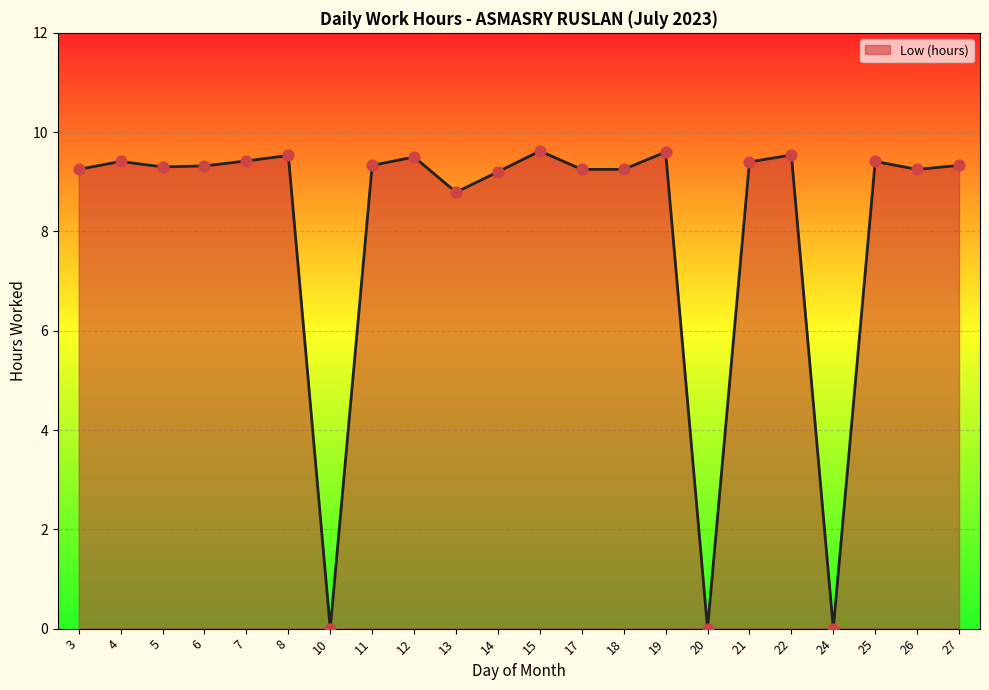

What is the change in value from 11 to 12?

+0.2